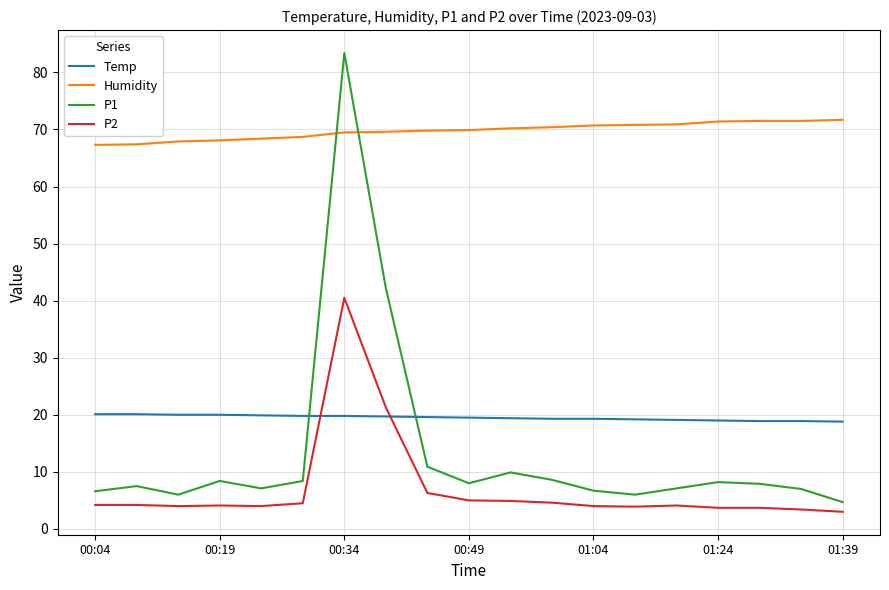

What is the smallest value displayed?

3.0